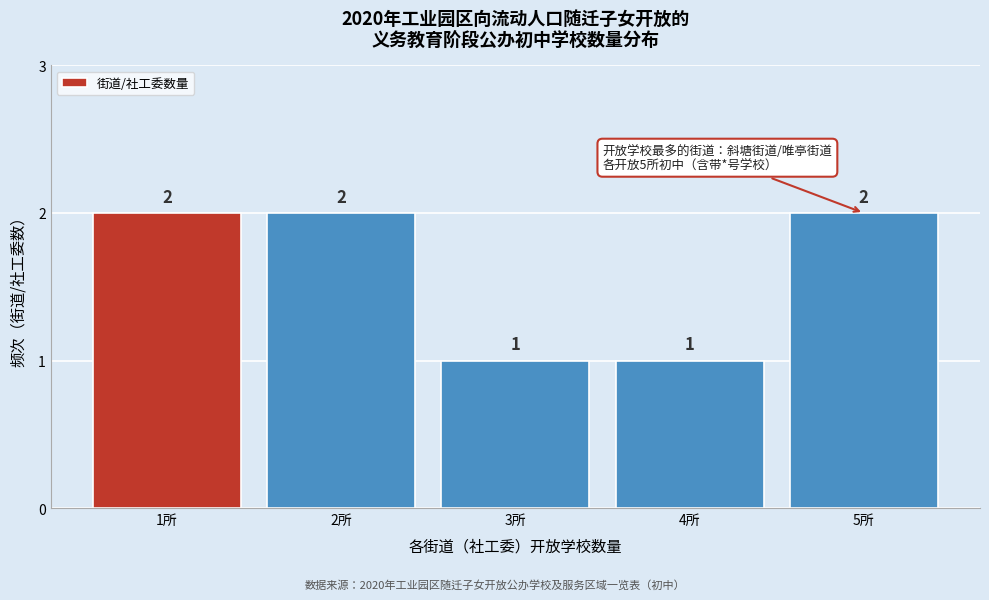

Reading right to left, list all the values displayed in this chart.

2	1	1	2	2